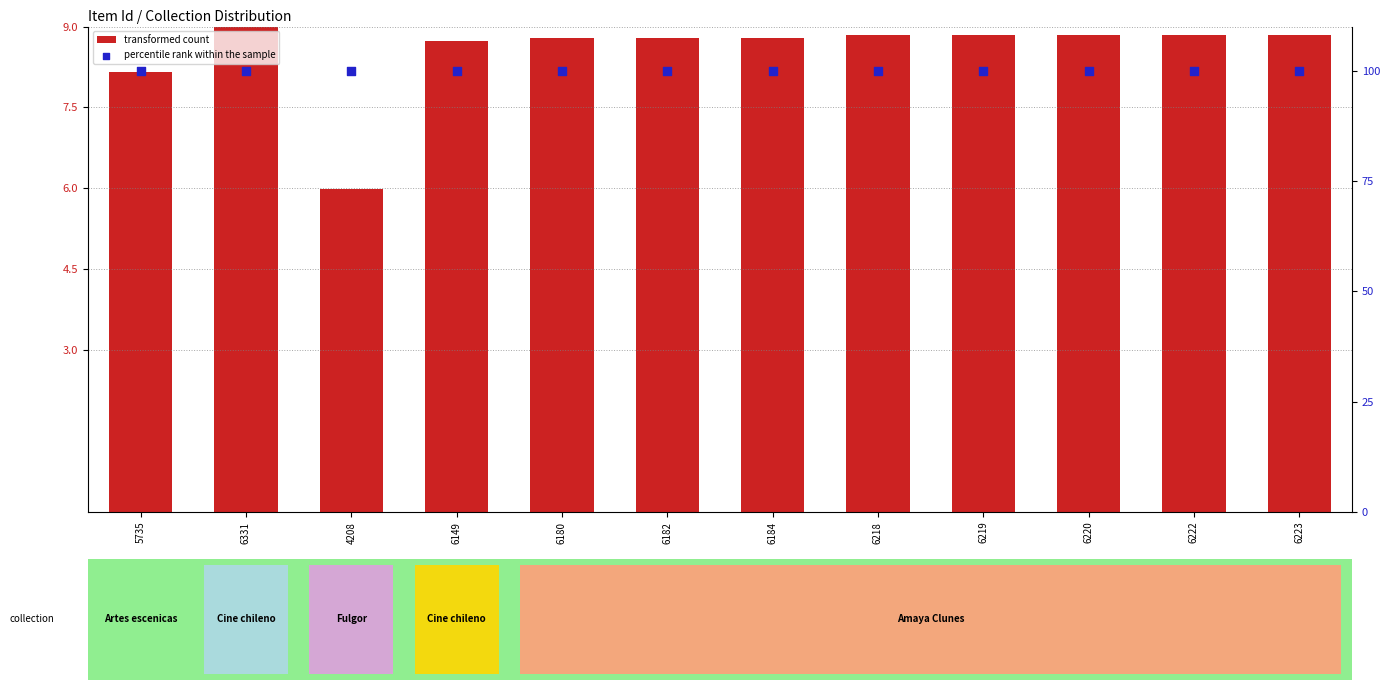

Is the value of percentile rank within the sample at 6220 greater than the value of transformed count at 5735?

Yes